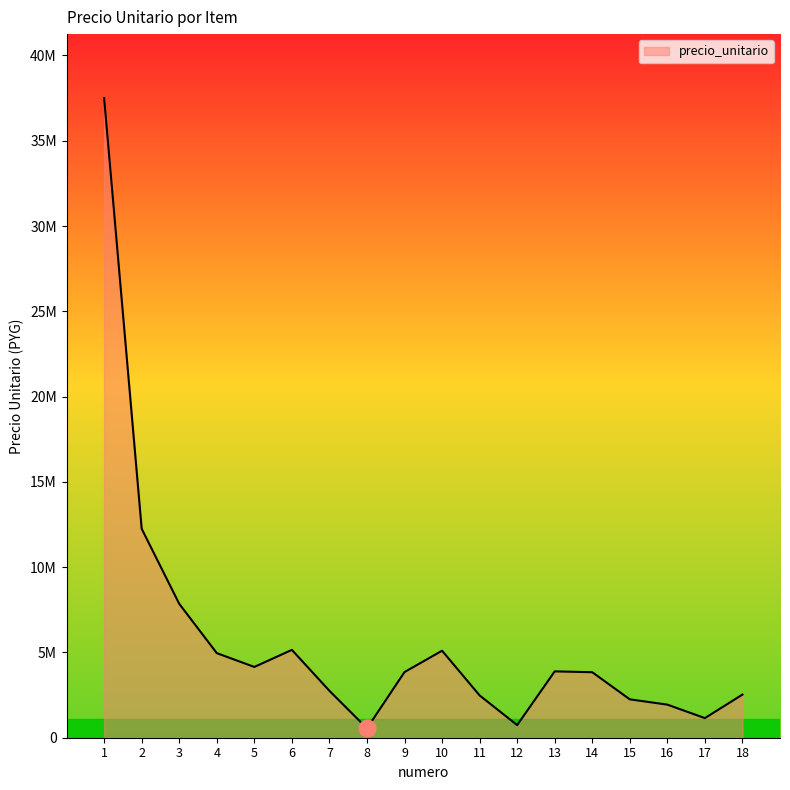

Rank the categories by value from lowest to highest.

8, 12, 17, 16, 15, 11, 18, 7, 14, 9, 13, 5, 4, 10, 6, 3, 2, 1